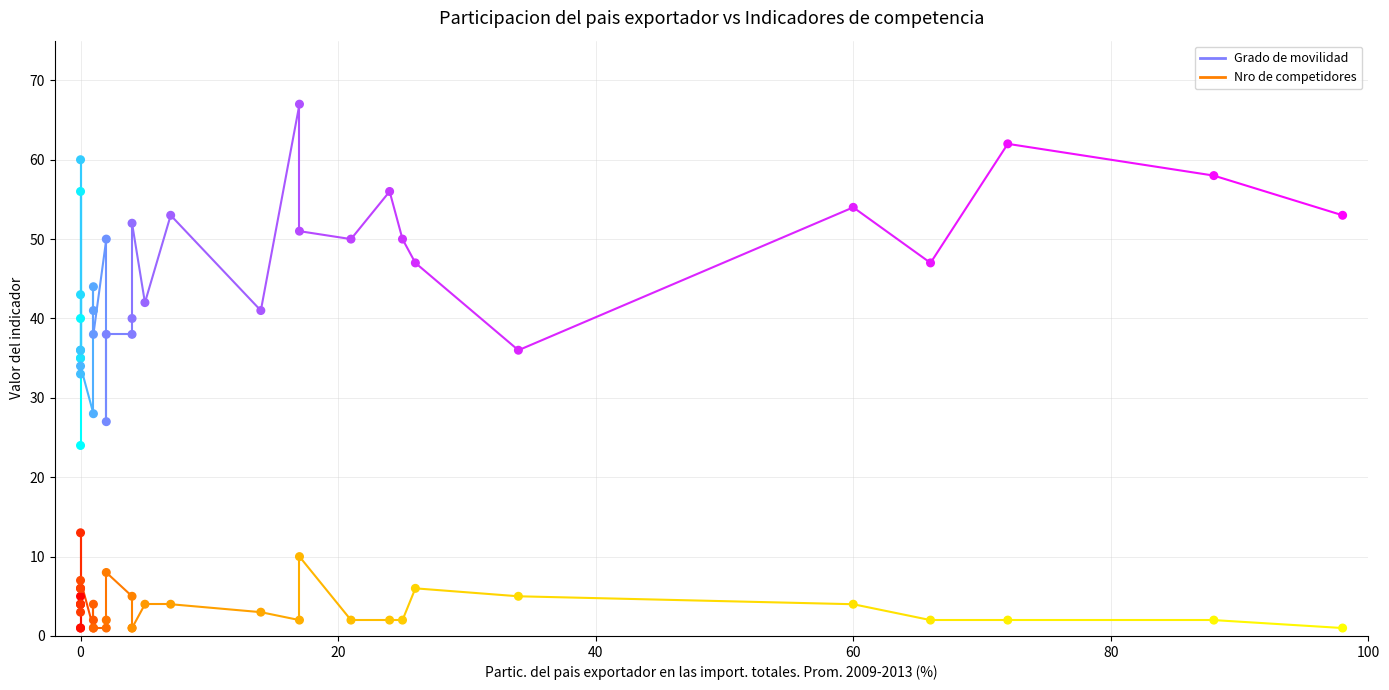

Which series has the widest spread of Y values?

Grado de movilidad